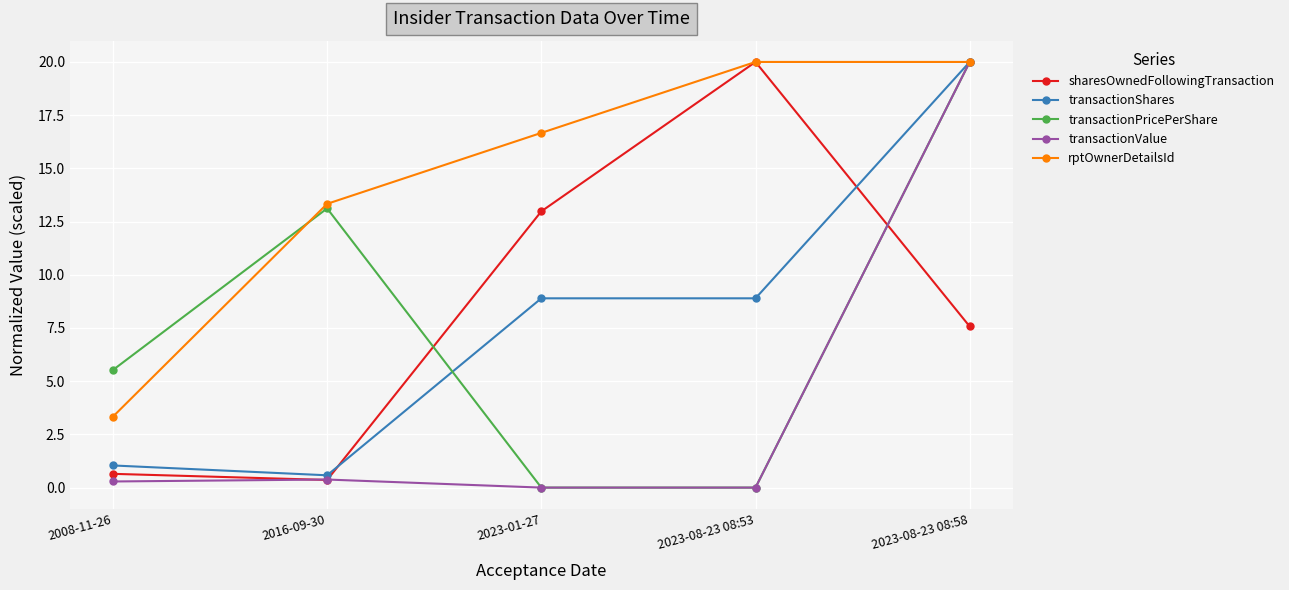

Which category has the lowest value in the transactionShares series?

2016-09-30